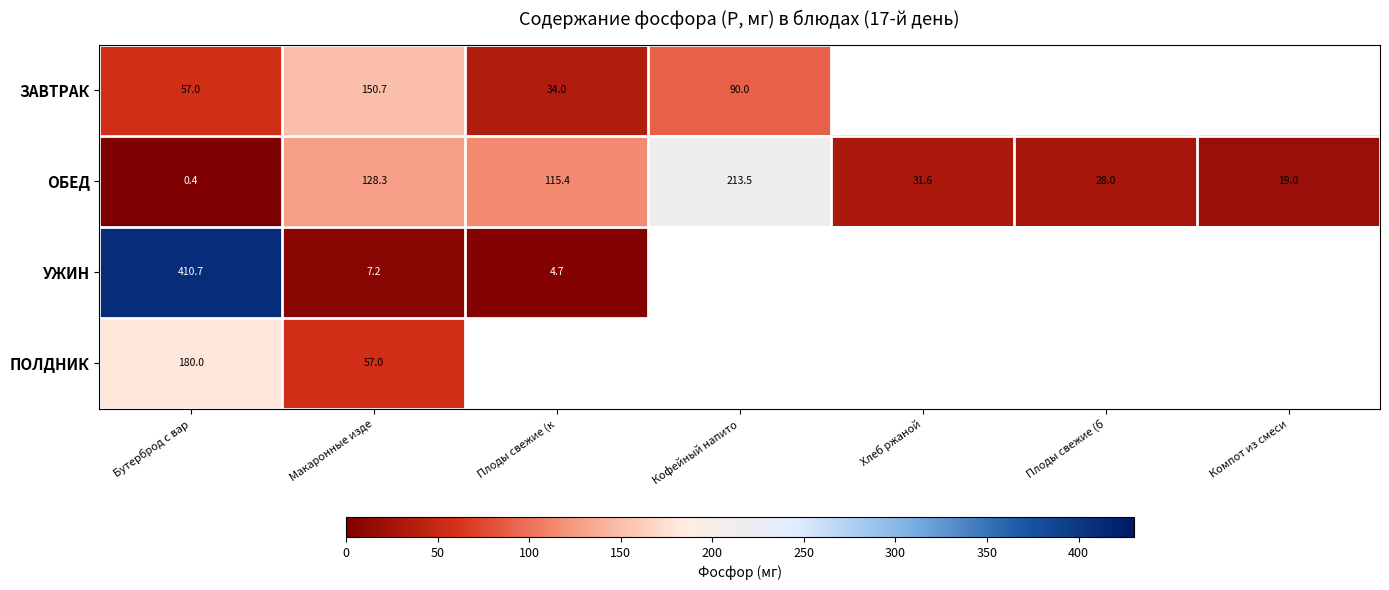

At how many categories does at least one series exceed 339?

1